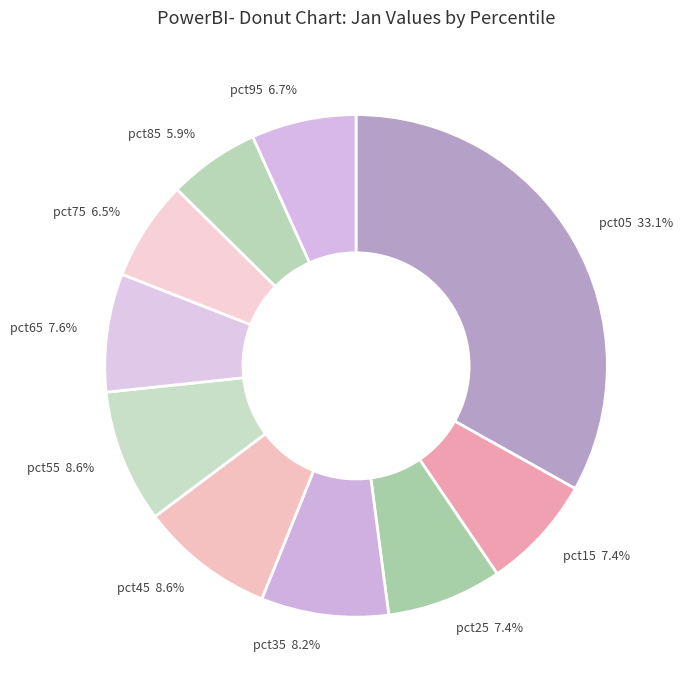

Which category has the biggest portion of the pie?

pct05